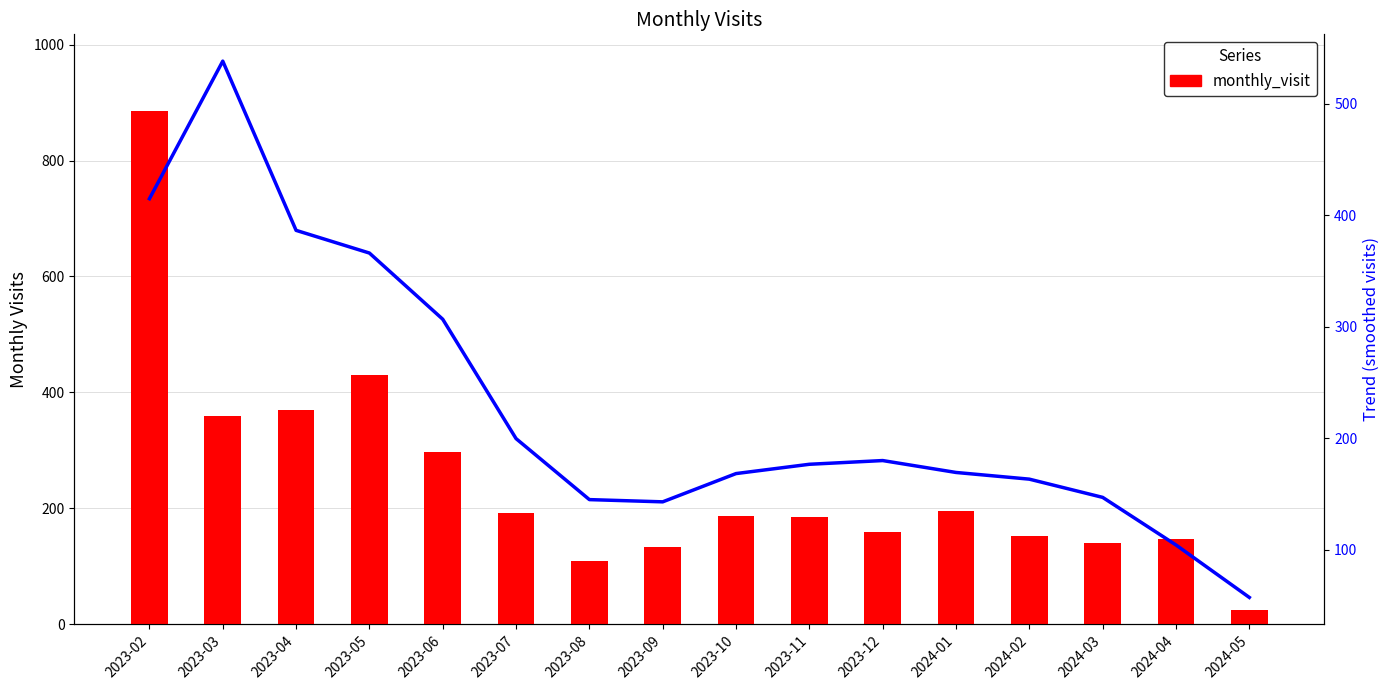

List the labels in order of monthly_visit value, largest first.

2023-02, 2023-05, 2023-04, 2023-03, 2023-06, 2024-01, 2023-07, 2023-10, 2023-11, 2023-12, 2024-02, 2024-04, 2024-03, 2023-09, 2023-08, 2024-05